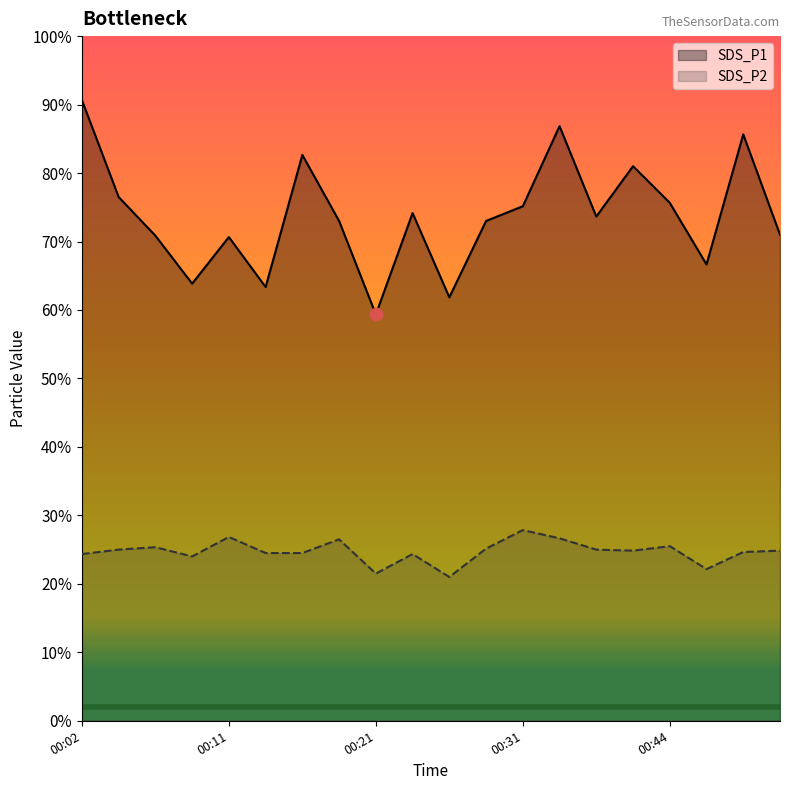

What are all the series names shown in the legend?

SDS_P1, SDS_P2